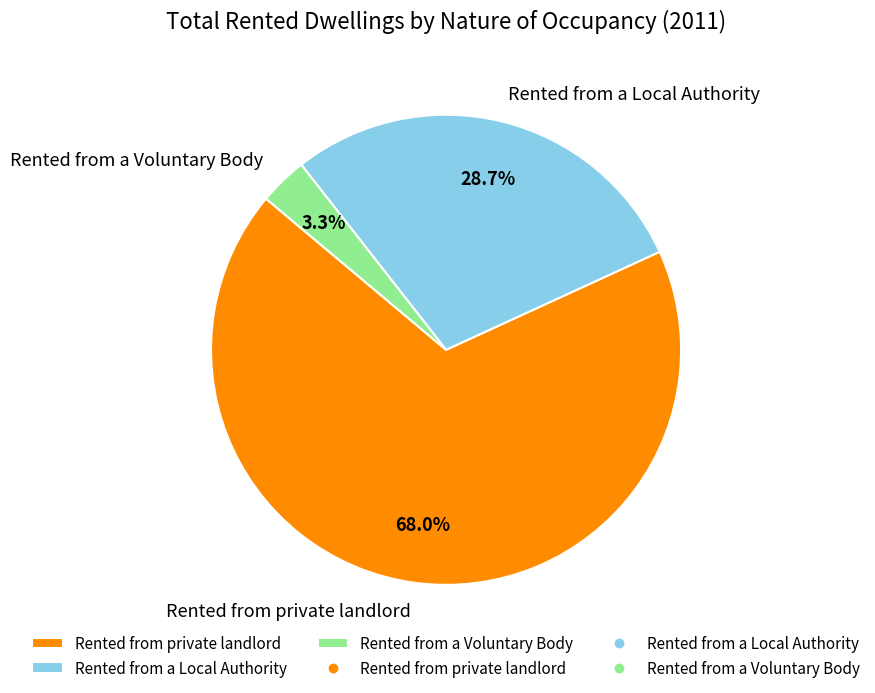

To the nearest percent, what percentage of the pie is Rented from private landlord?

68%